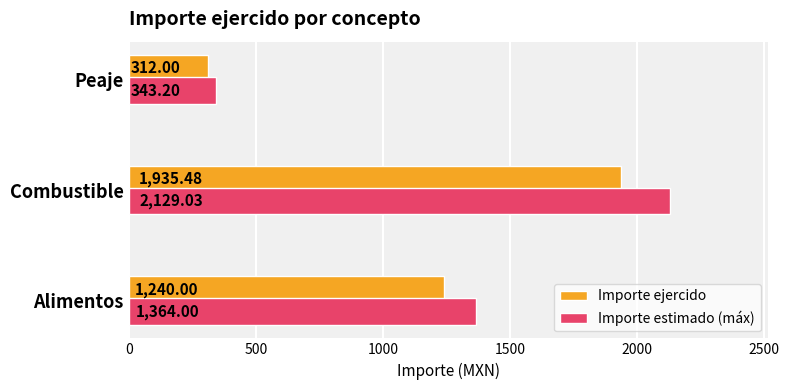

Where is Importe estimado (máx) nearest to the value 1236?

Alimentos